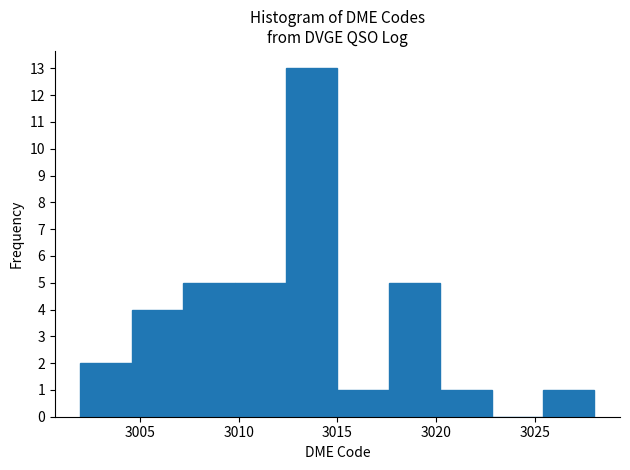

Reading left to right, transcribe this chart: for each bar, give the range it covers on the x-axis and its height. Neither the bar edges nor the heights are printed on the chart, so give them approximately, as read against the axes.

3002.0 to 3004.6: 2
3004.6 to 3007.2: 4
3007.2 to 3009.8: 5
3009.8 to 3012.4: 5
3012.4 to 3015.0: 13
3015.0 to 3017.6: 1
3017.6 to 3020.2: 5
3020.2 to 3022.8: 1
3022.8 to 3025.4: 0
3025.4 to 3028.0: 1